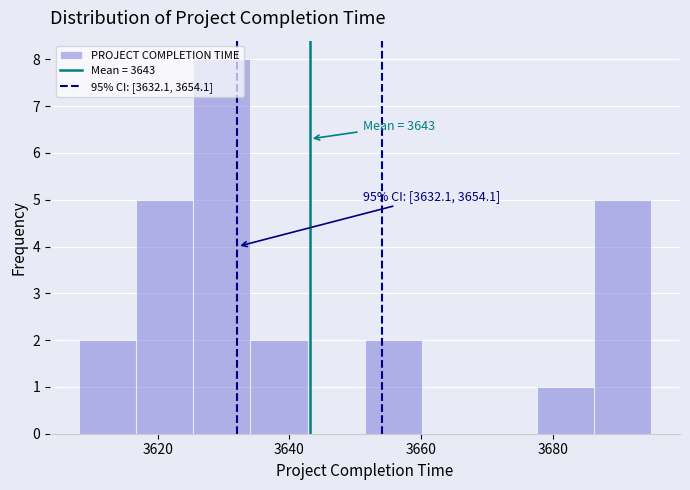

Which range on the x-axis has the tallest bar?

3626 to 3634